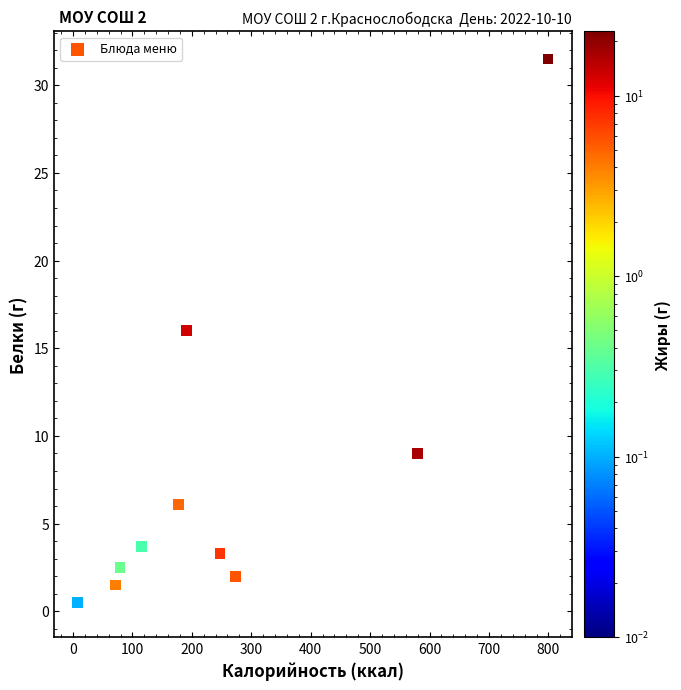

What is the range of X values (max minus min)?

791.7